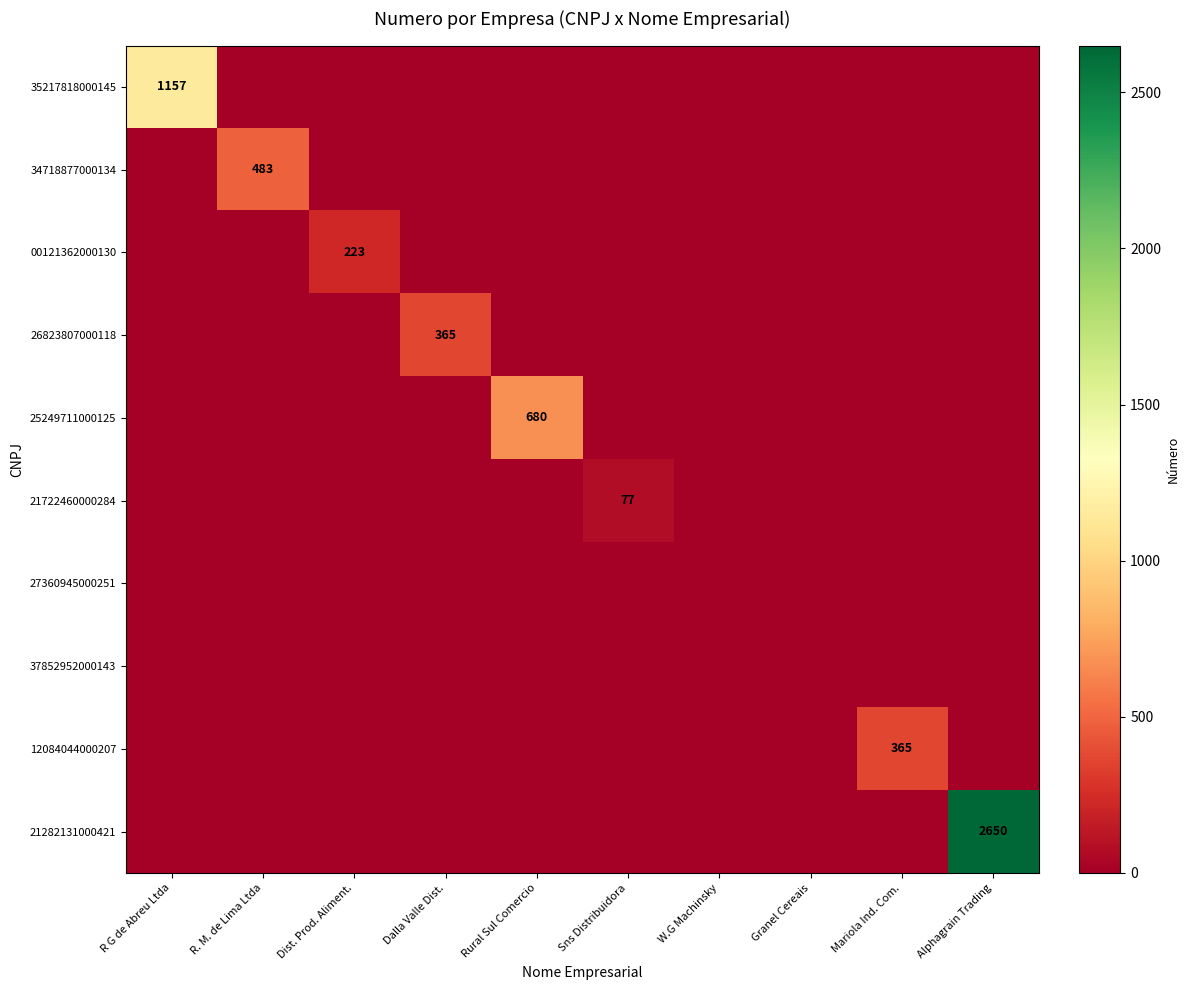

Is it true that 21722460000284 equals 117 at Sns Distribuidora?

False